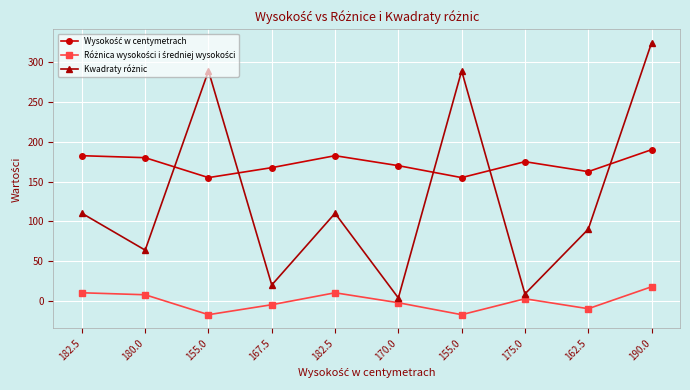

How many lines are shown in the chart?

3